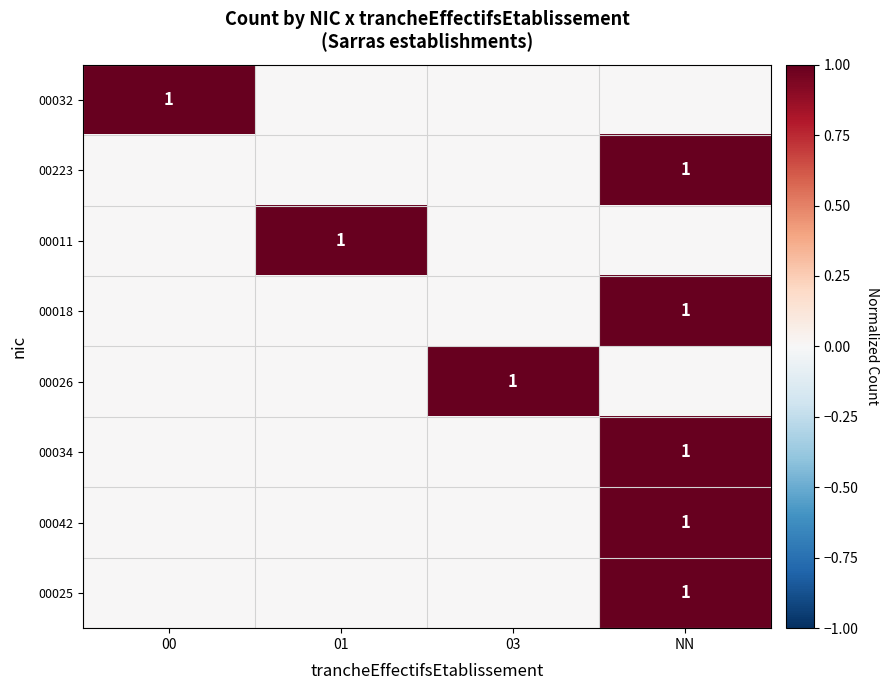

The value of 00034 at NN is 0. True or false?

False